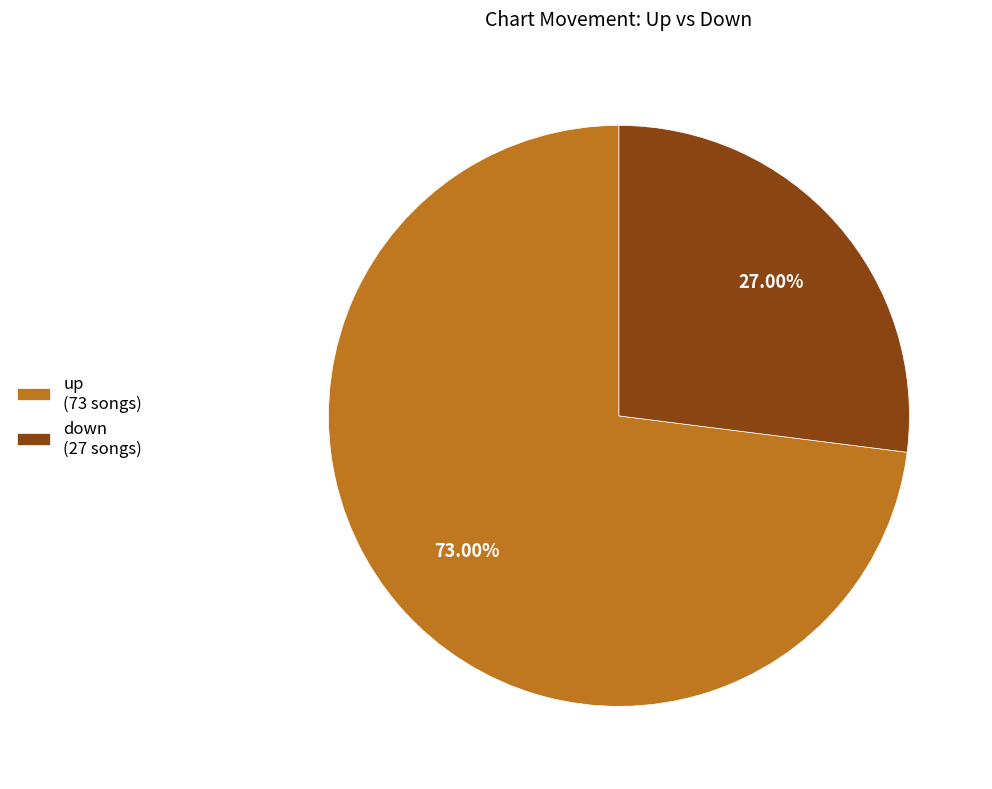

How many slices are in this pie chart?

2